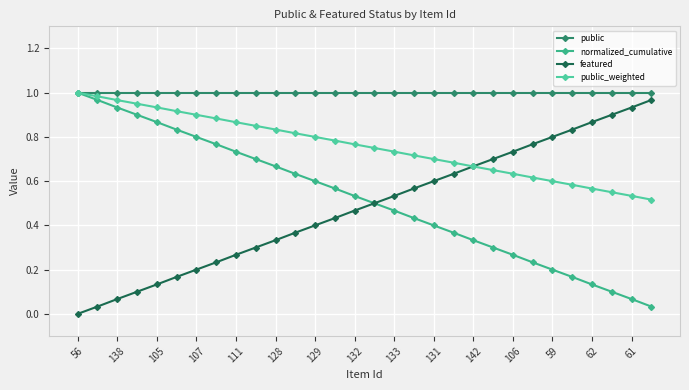

What are all the series names shown in the legend?

public, normalized_cumulative, featured, public_weighted